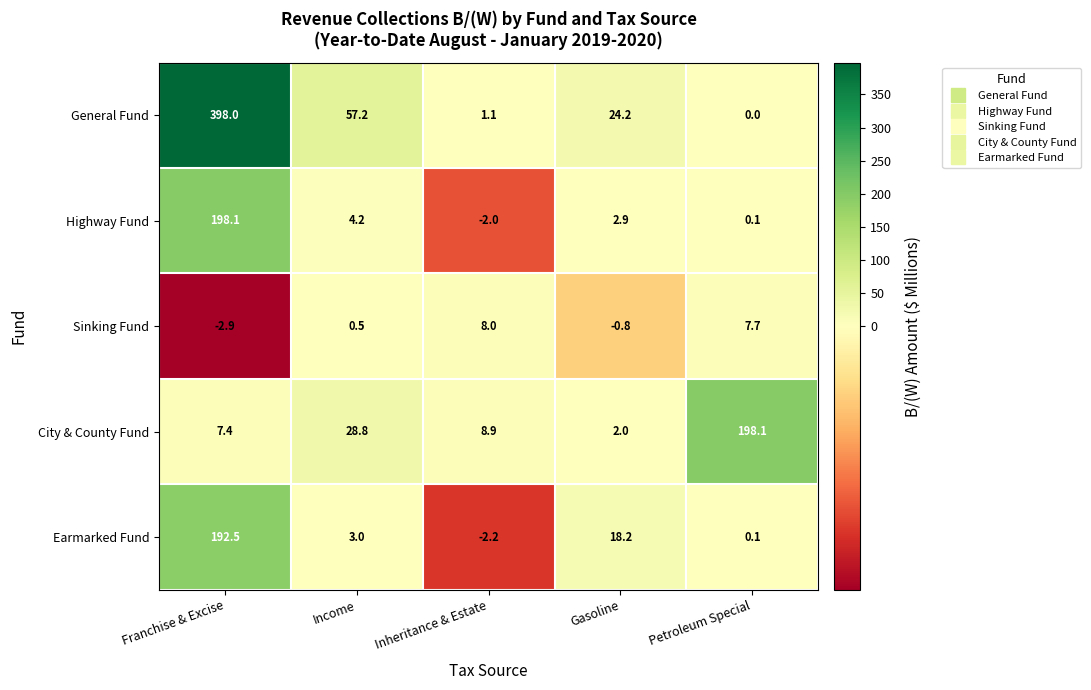

Which series has the largest range (max minus min)?

General Fund